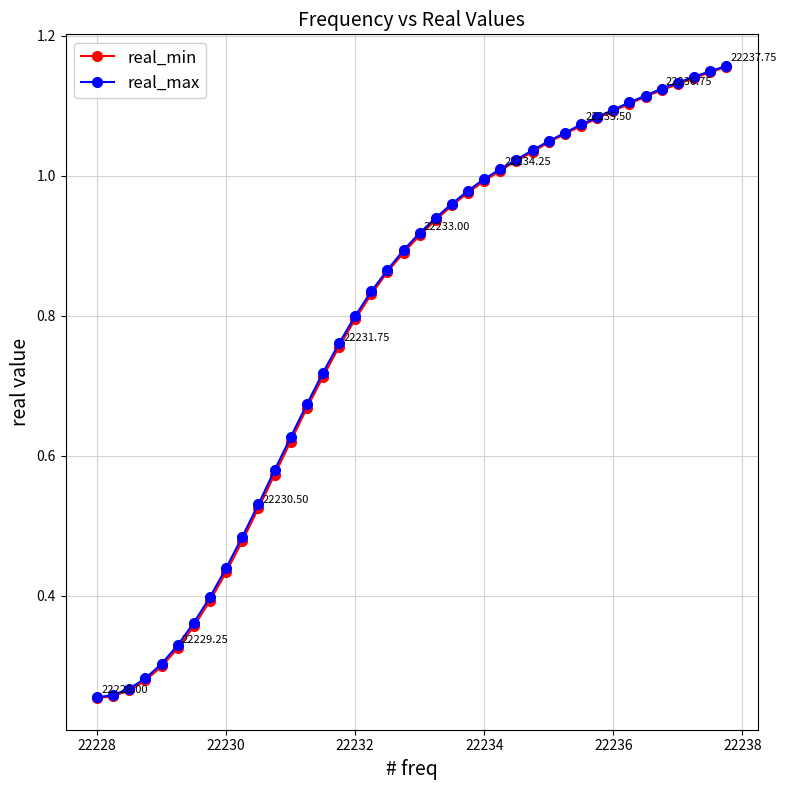

At how many categories does at least one series exceed 0?

40